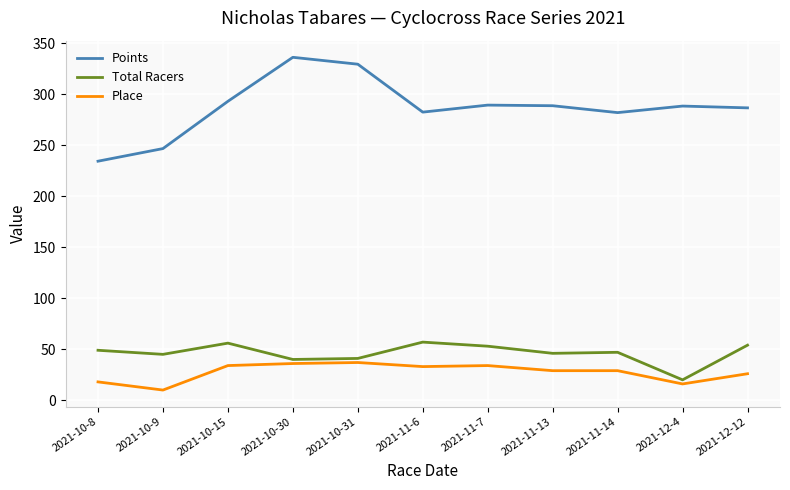

What is the minimum value shown in the chart?

10.0